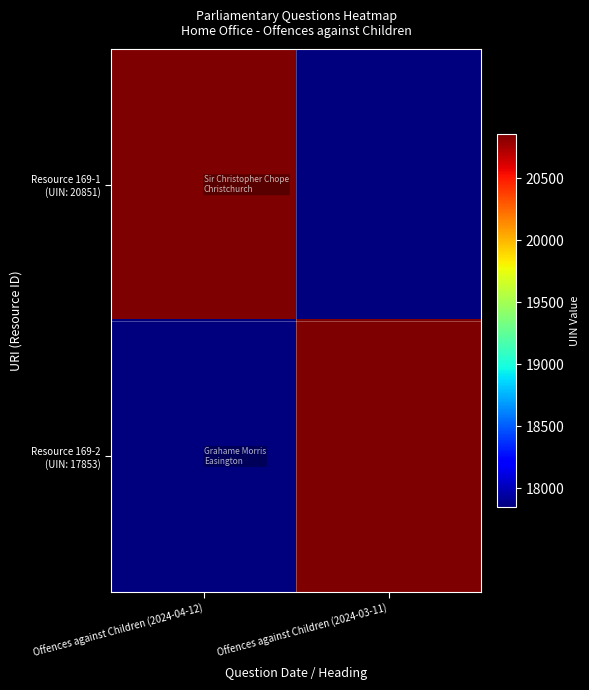

List the series in order of their peak value, lowest first.

Resource 169-1 (UIN: 20851), Resource 169-2 (UIN: 17853)